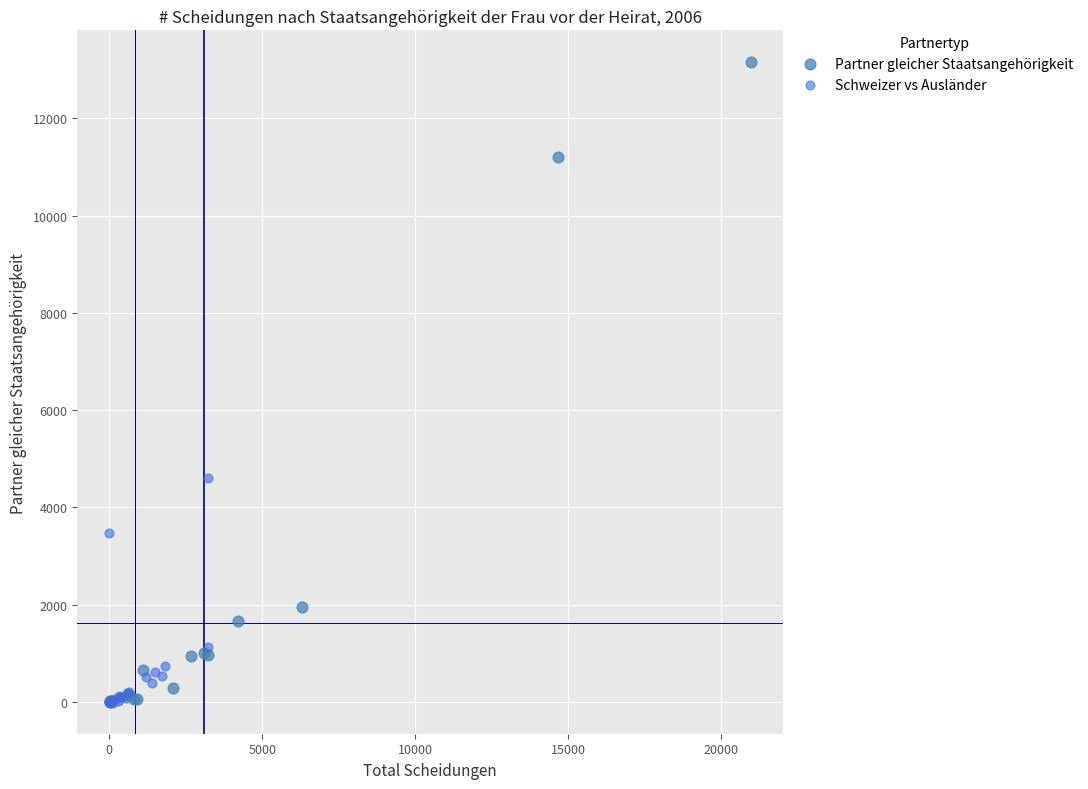

What are all the series names shown in the legend?

Partner gleicher Staatsangehörigkeit, Schweizer vs Ausländer